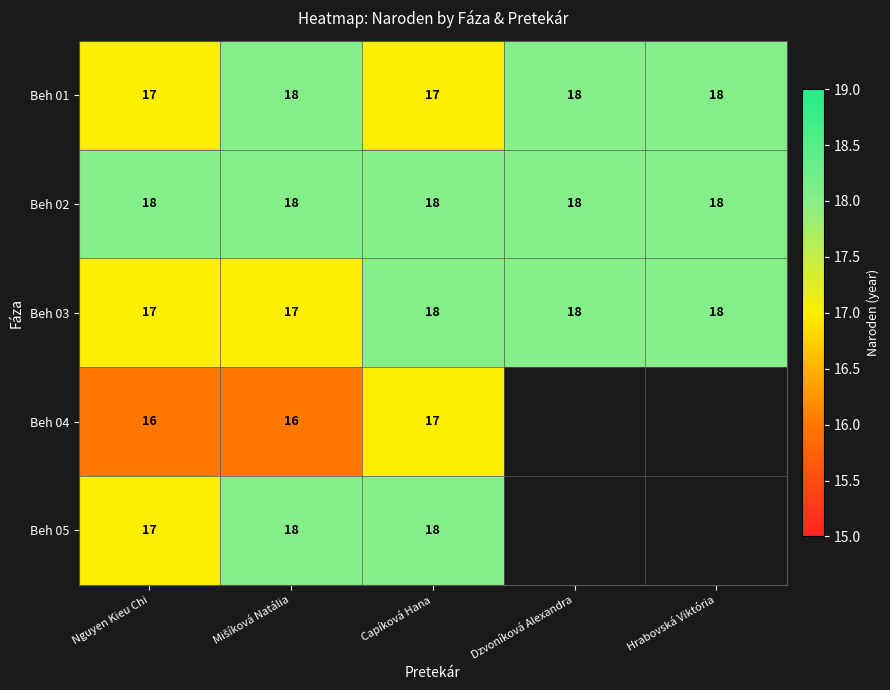

True or false: Beh 02 has a value of 9.9 at Dzvoníková Alexandra.

False